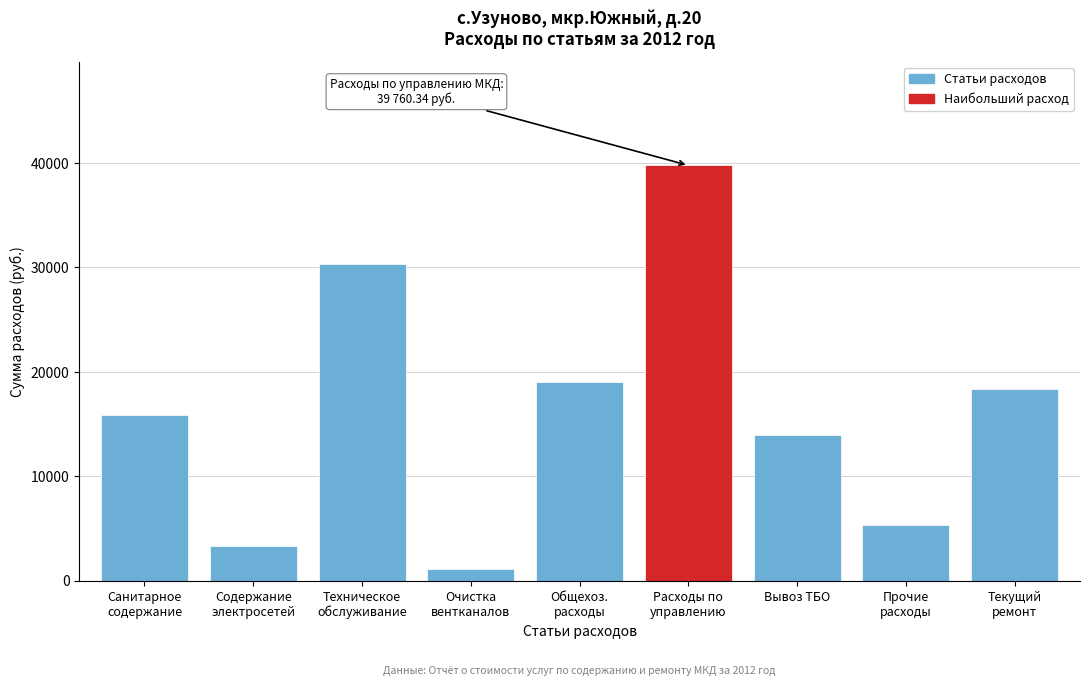

Reading right to left, transcribe all the data shown in this chart.

18366.9	5308.1	13921.1	39760.3	19028.9	1101.7	30346.1	3305.0	15824.0